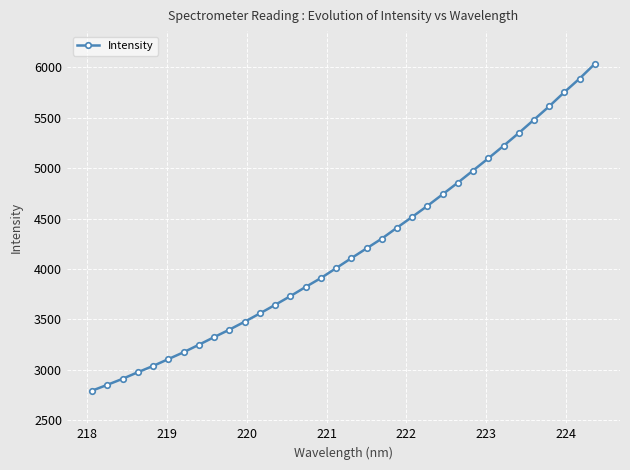

What is the value of the 6th point from the left?

3105.1